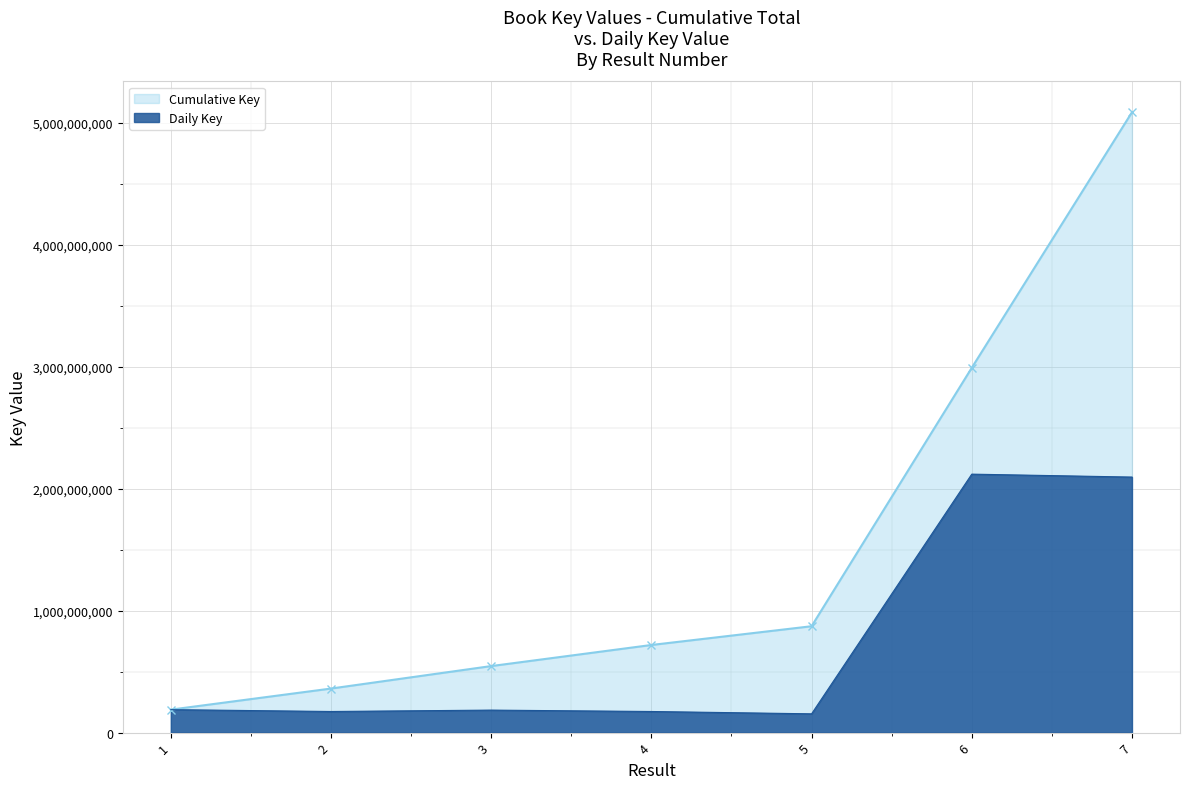

What is the spread (max minus min) of values at 2?

188037766